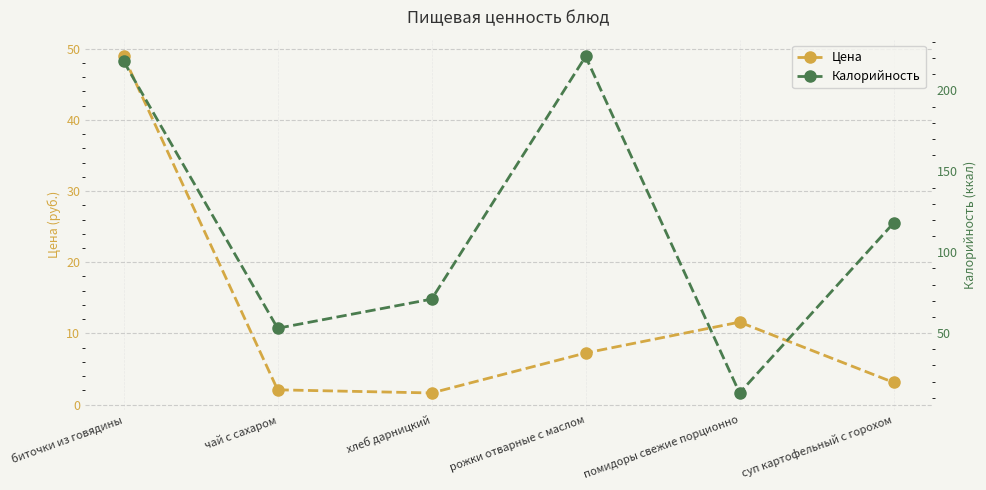

Is it true that Цена equals 1.6 at хлеб дарницкий?

True